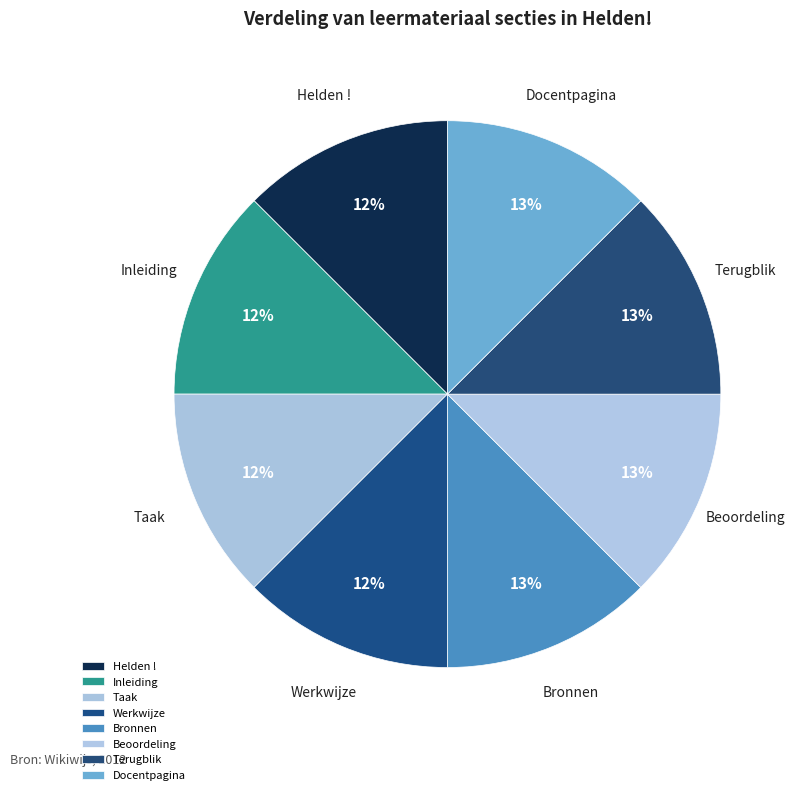

To the nearest percent, what portion does Beoordeling represent?

13%